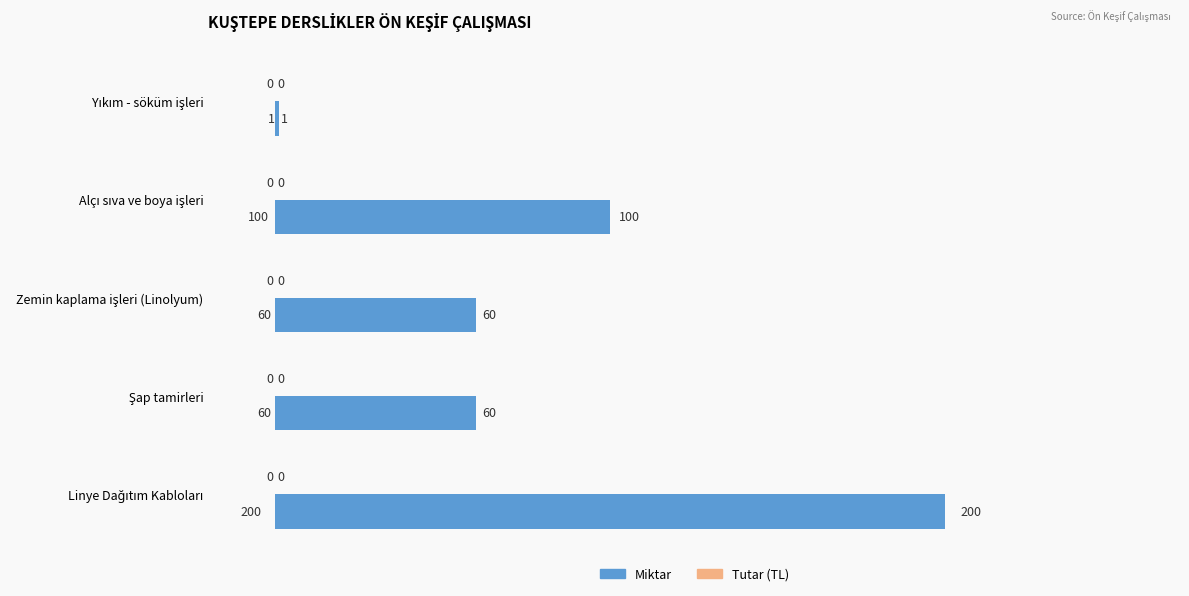

How many values are between 60 and 100?

3